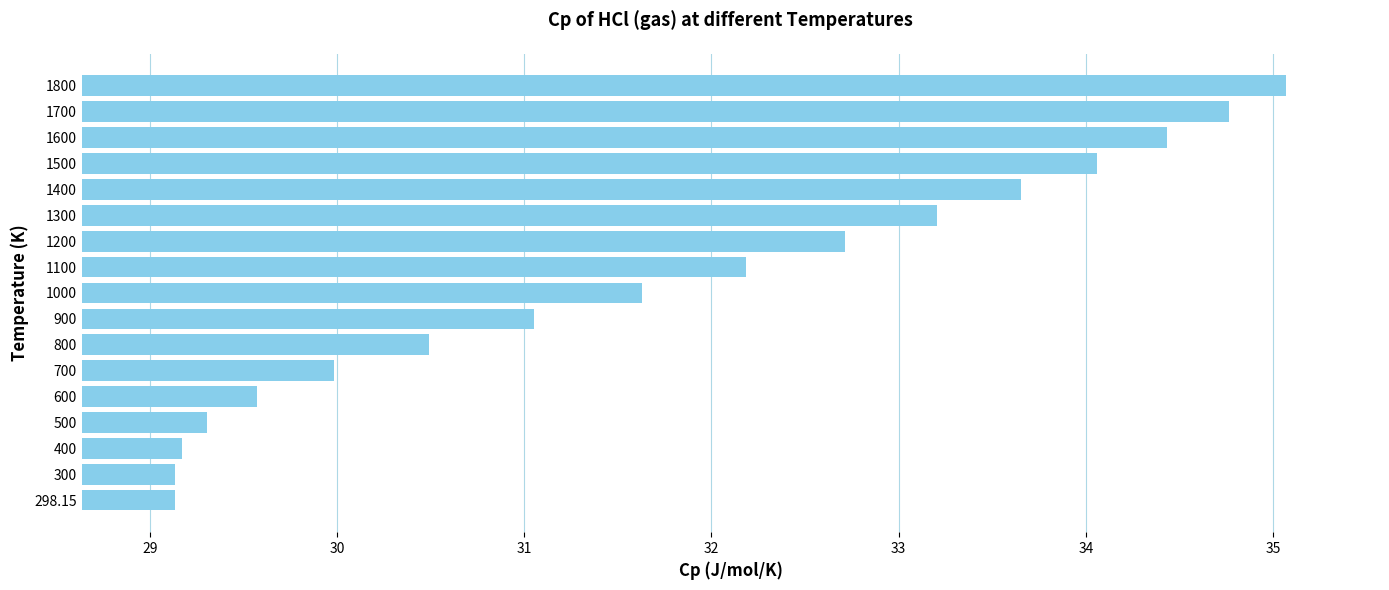

Where is the data nearest to the value 32?

1100